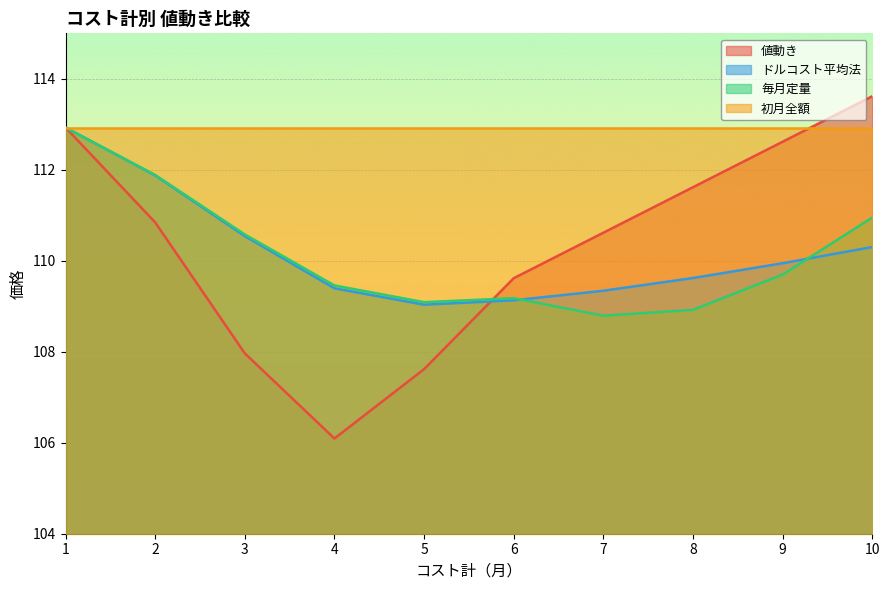

Where is the first local minimum for 値動き?

4